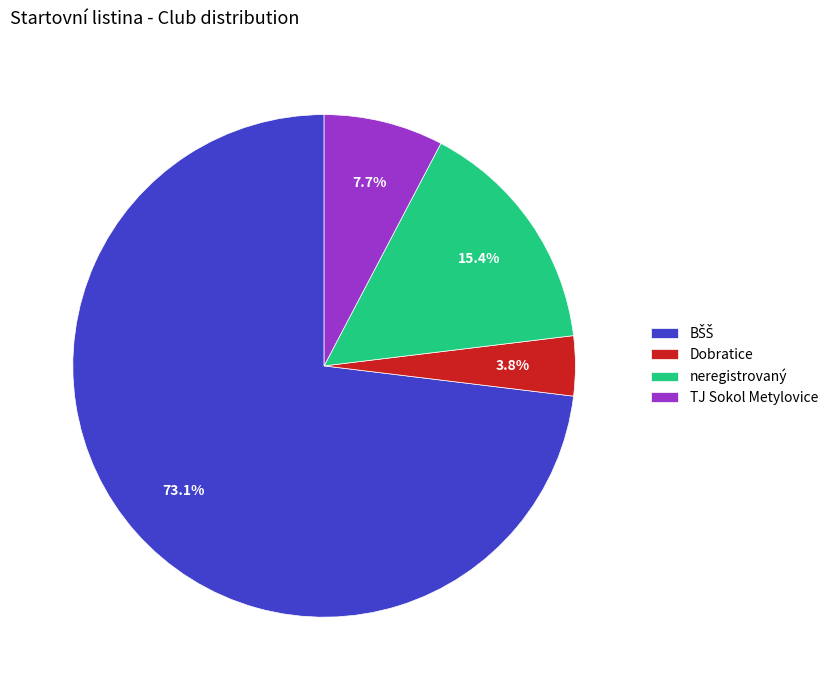

The neregistrovaný slice represents 1% of the pie. True or false?

False